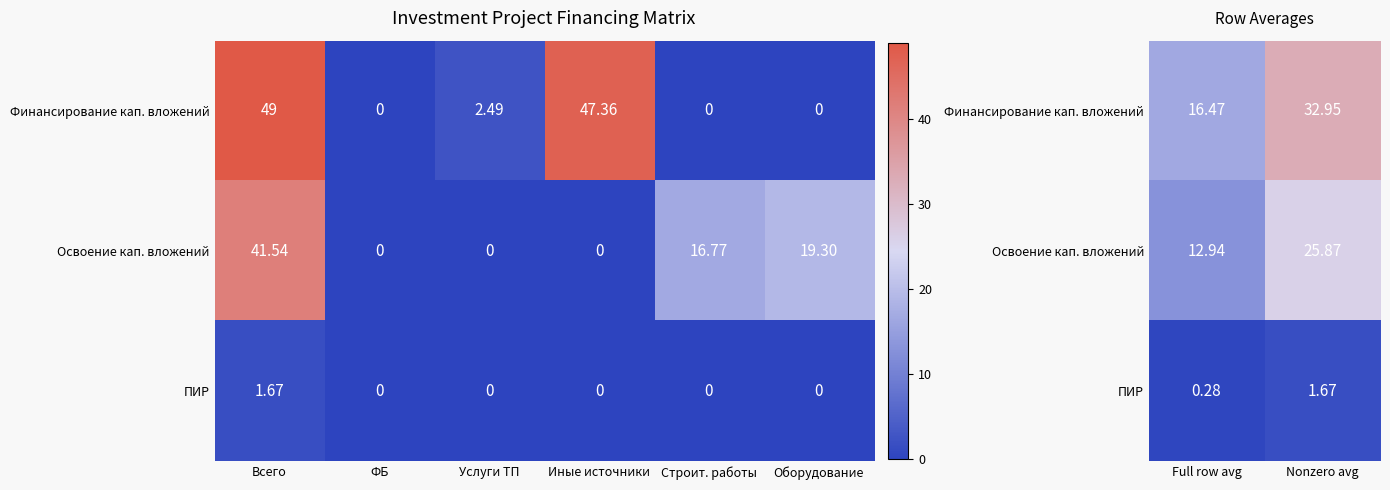

How many categories are shown in the chart?

2